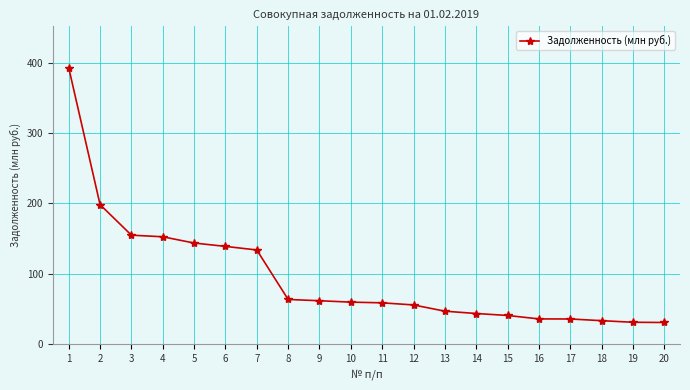

How many lines are shown in the chart?

1